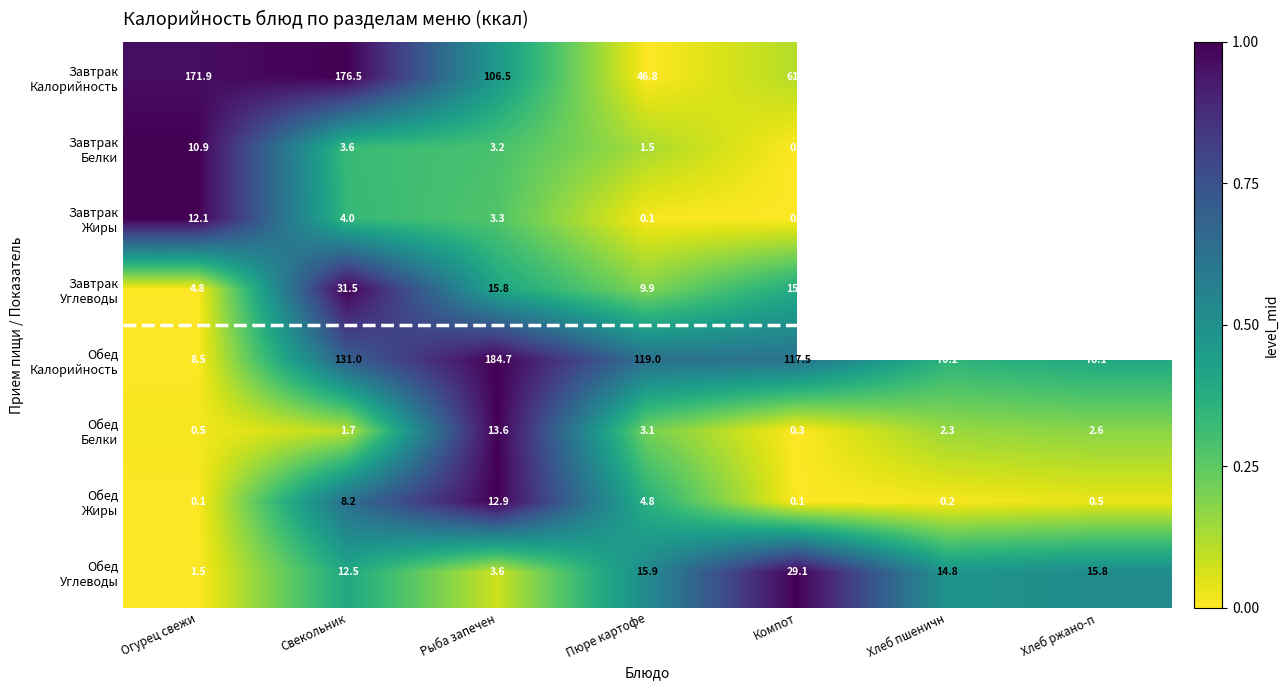

The Обед Жиры series shows 0.0 at Хлеб пшеничн. True or false?

True